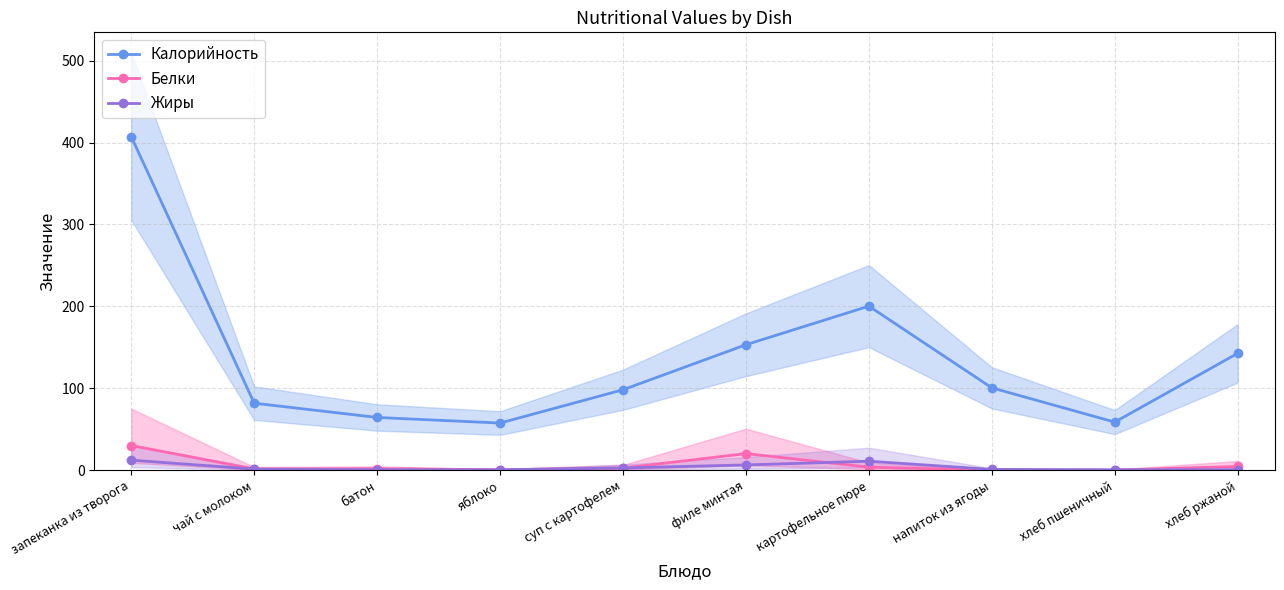

Which has a higher value, батон or чай с молоком?

чай с молоком